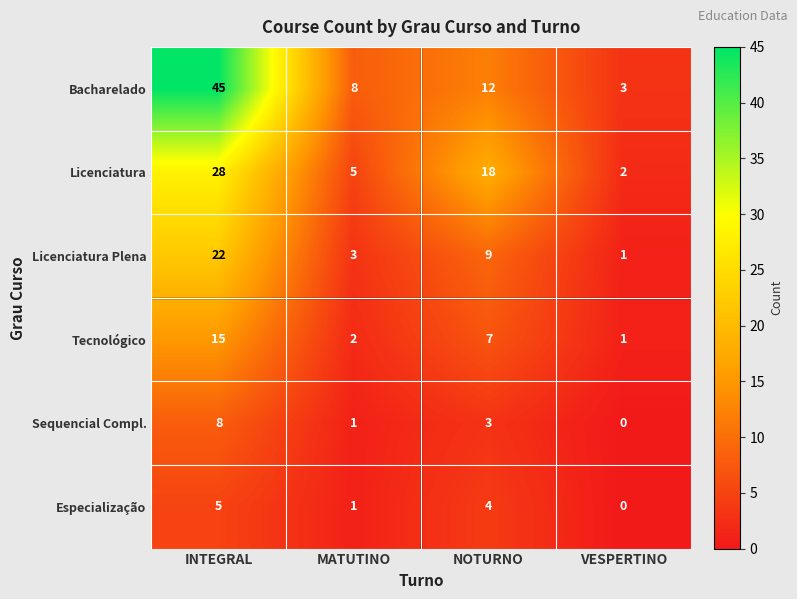

What is the sum of the Tecnológico values at VESPERTINO and NOTURNO?

8